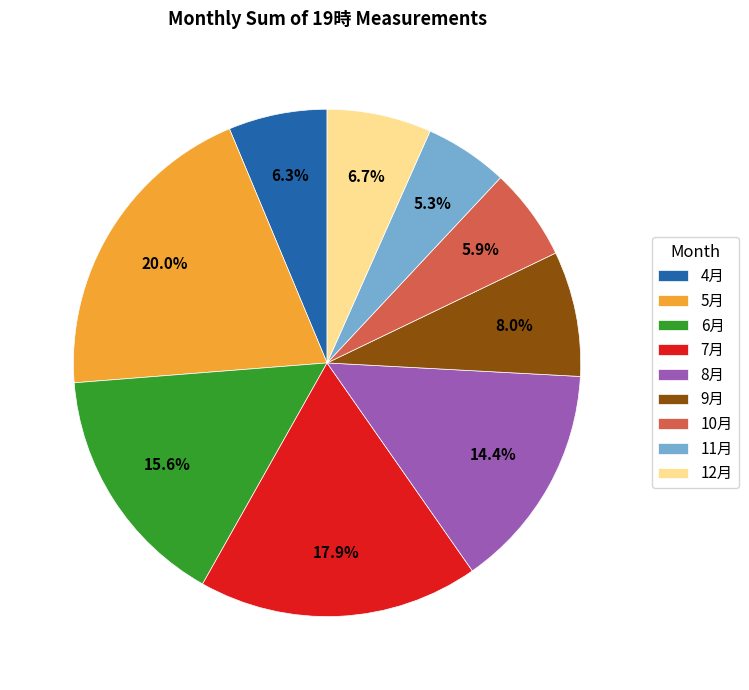

What is the largest slice in the pie chart?

5月